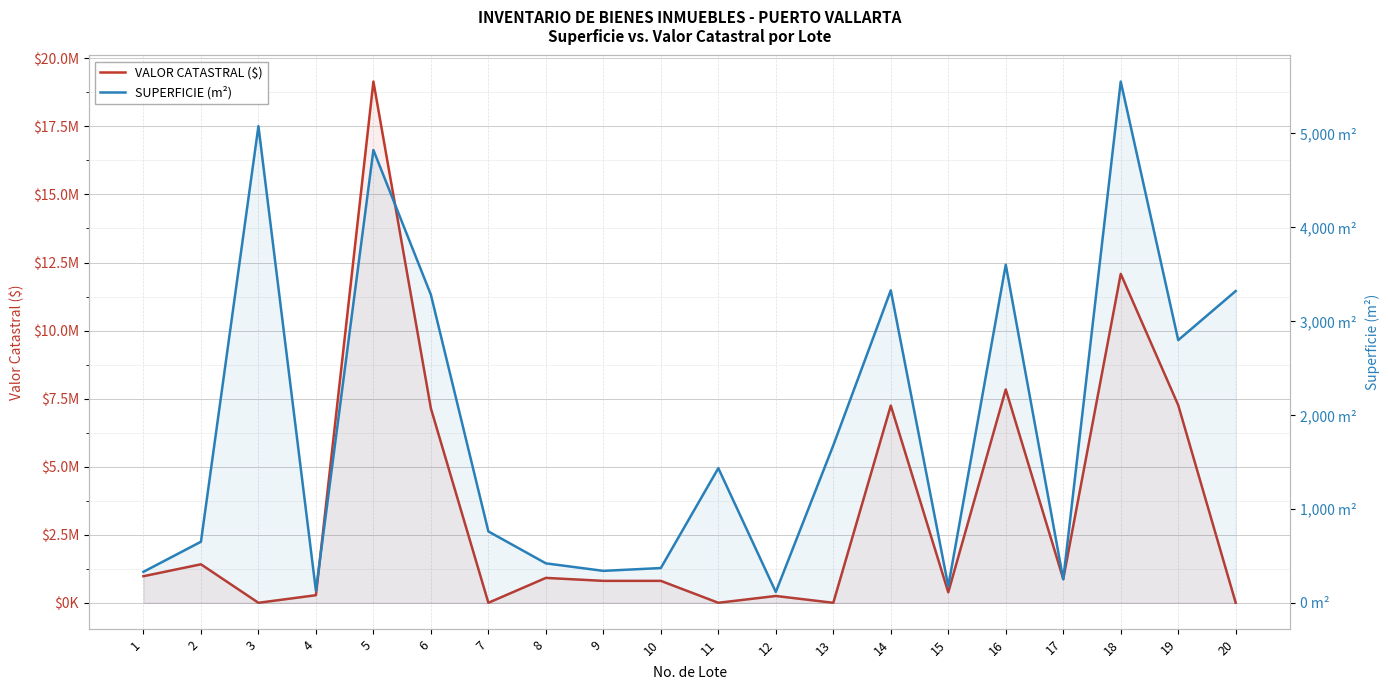

Reading left to right, list all the values displayed in this chart.

VALOR CATASTRAL ($): 976281.8	1414119.4	0.0	278669.7	19147444.5	7140910.1	0.0	914384.8	805529.5	805529.5	0.0	250367.3	0.0	7243234.2	385347.9	7837584.3	874727.5	12082942.5	7259925.7	0.0
SUPERFICIE (m²): 330.0	650.0	5075.0	128.0	4821.2	3280.0	760.0	420.0	340.0	370.0	1433.3	115.0	1676.8	3326.7	176.7	3600.0	250.0	5550.0	2796.7	3319.6